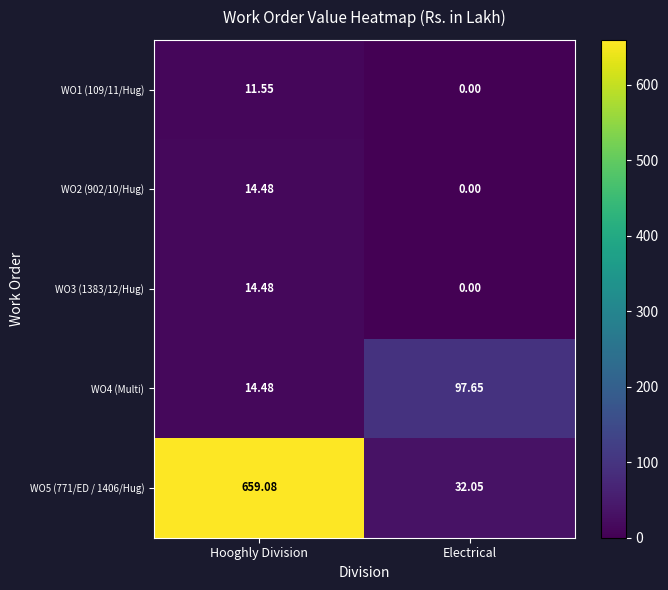

At which category does the chart reach its peak across all series?

Hooghly Division